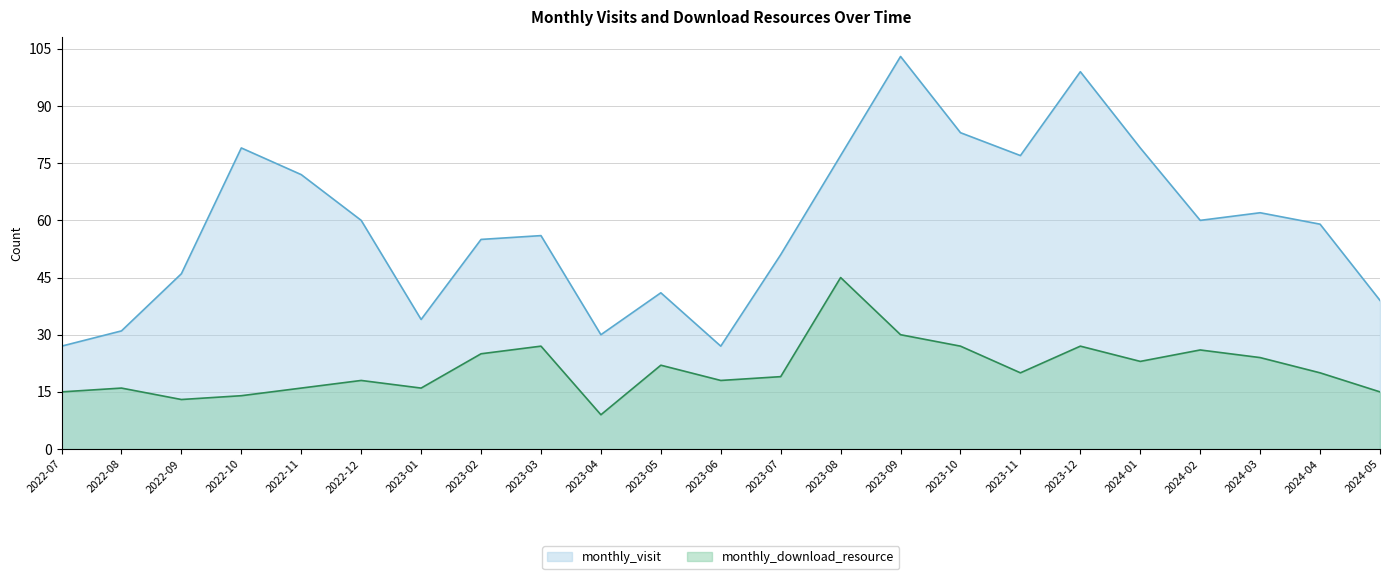

What is the sum of all monthly_download_resource values?

485